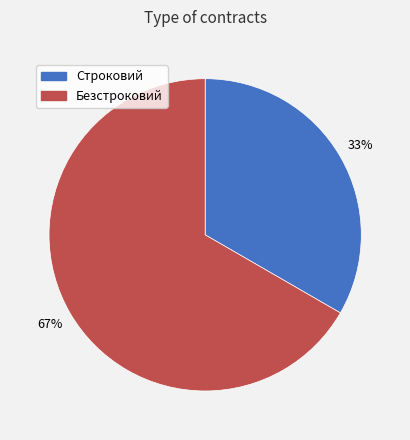

Approximately how many times larger is the value at Безстроковий compared to Строковий?

2.0